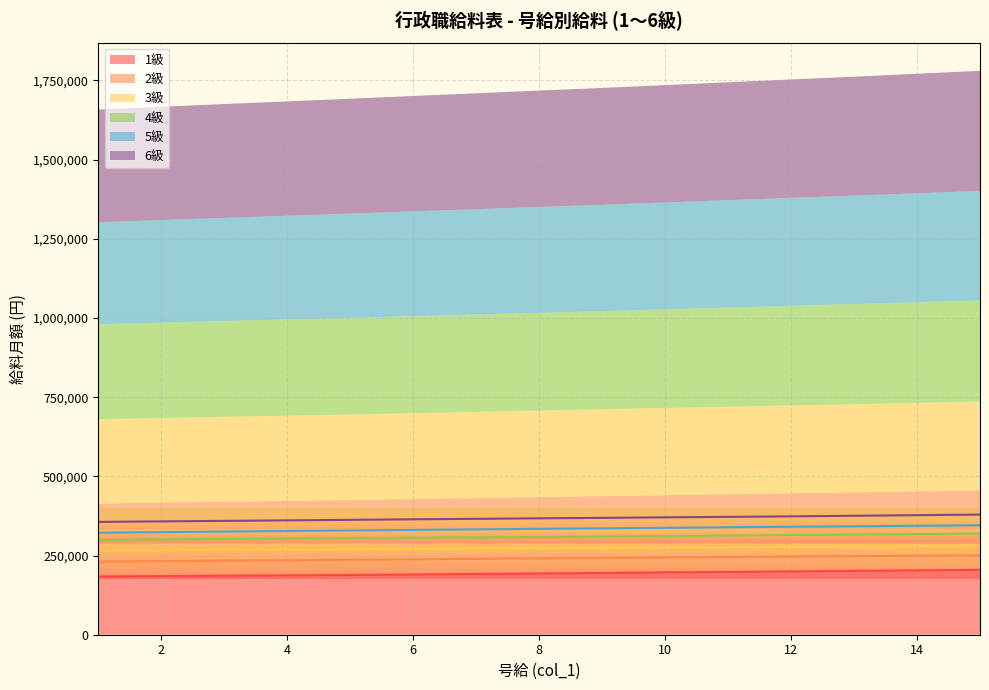

What is the average value of the 1級 series?

193720